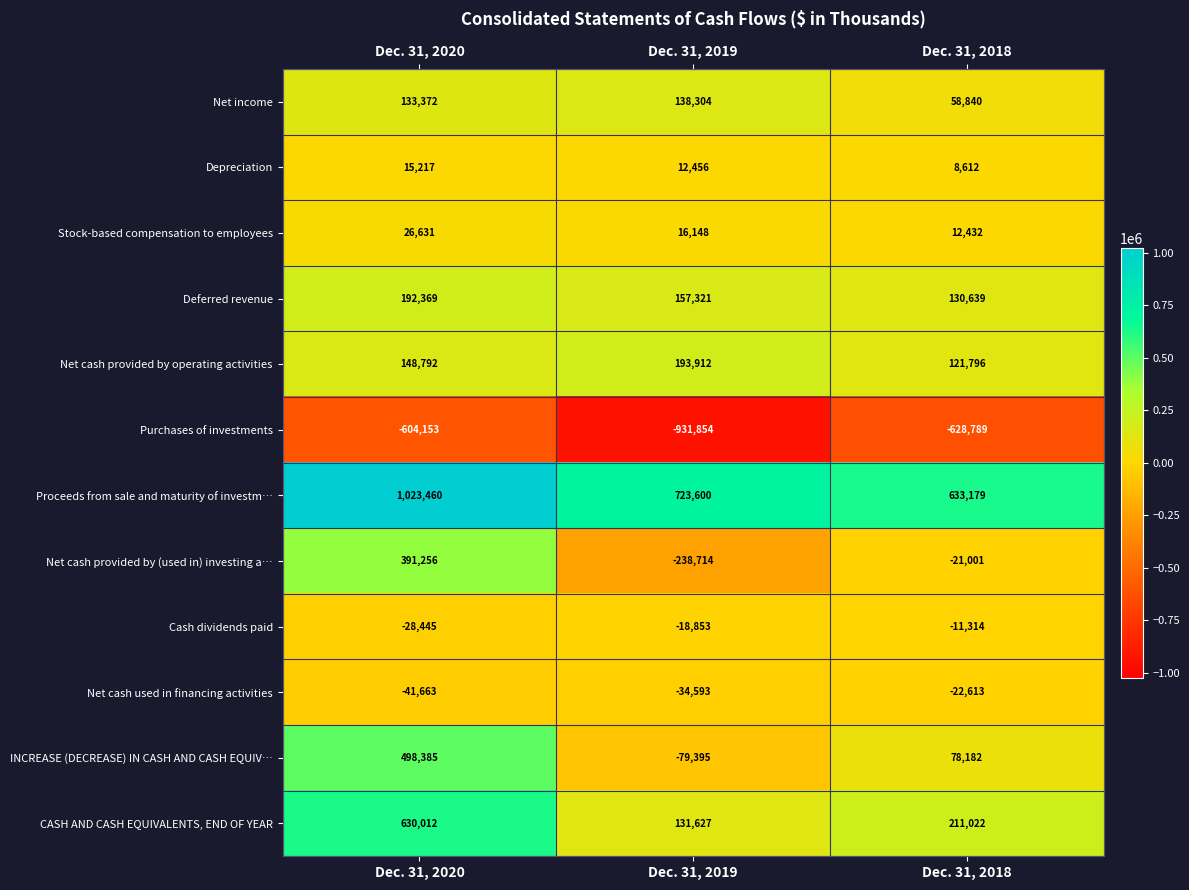

Count the number of categories in the chart.

3